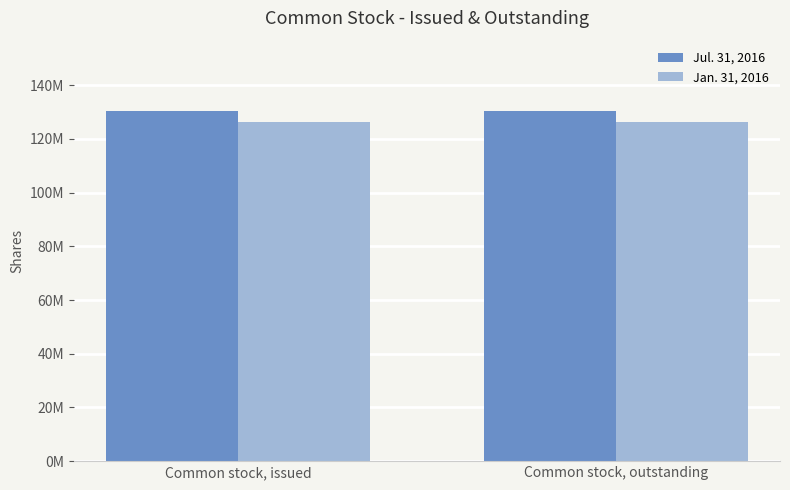

At which label is Jan. 31, 2016 closest to 126455312?

Common stock, issued